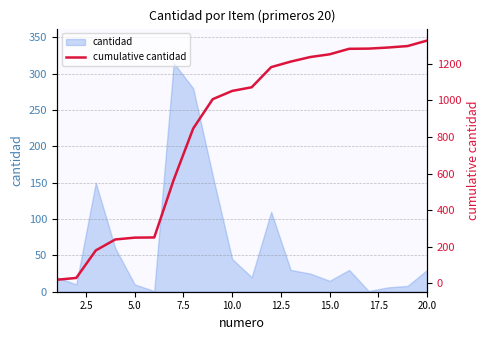

What is the value of the 19th point from the left?

1296